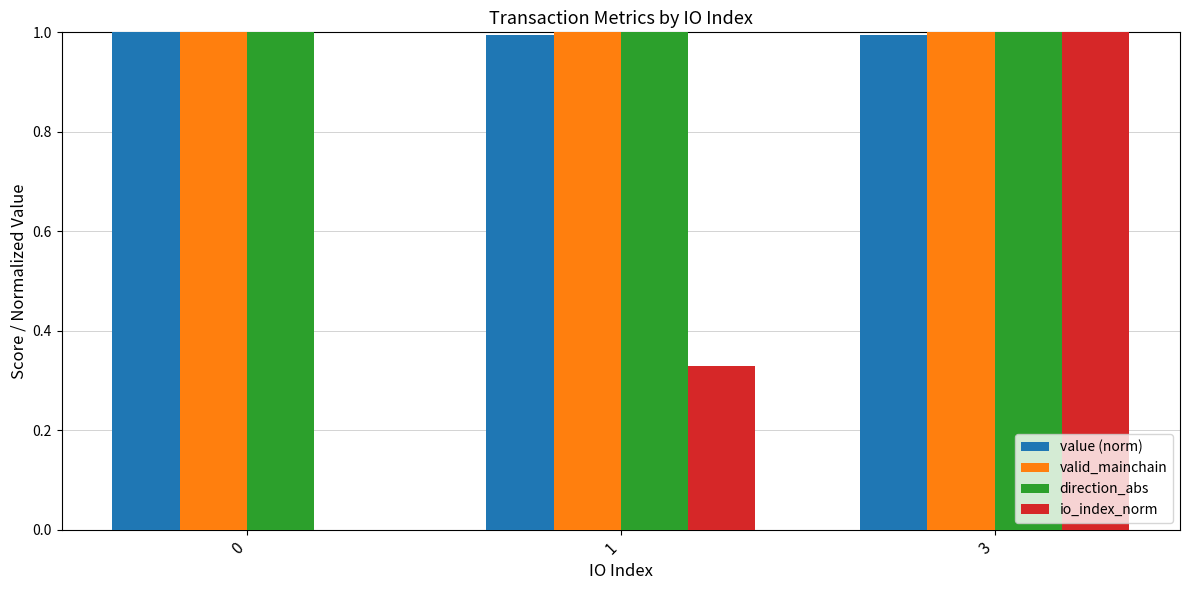

Which series changed the most between 0 and 3?

io_index_norm